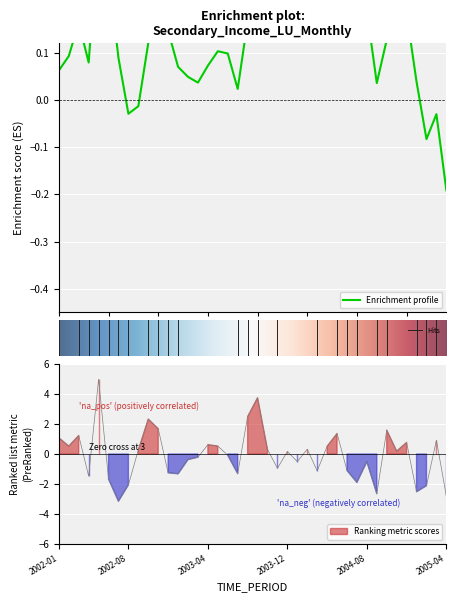

At which category does the data reach its first local peak?

2002-03